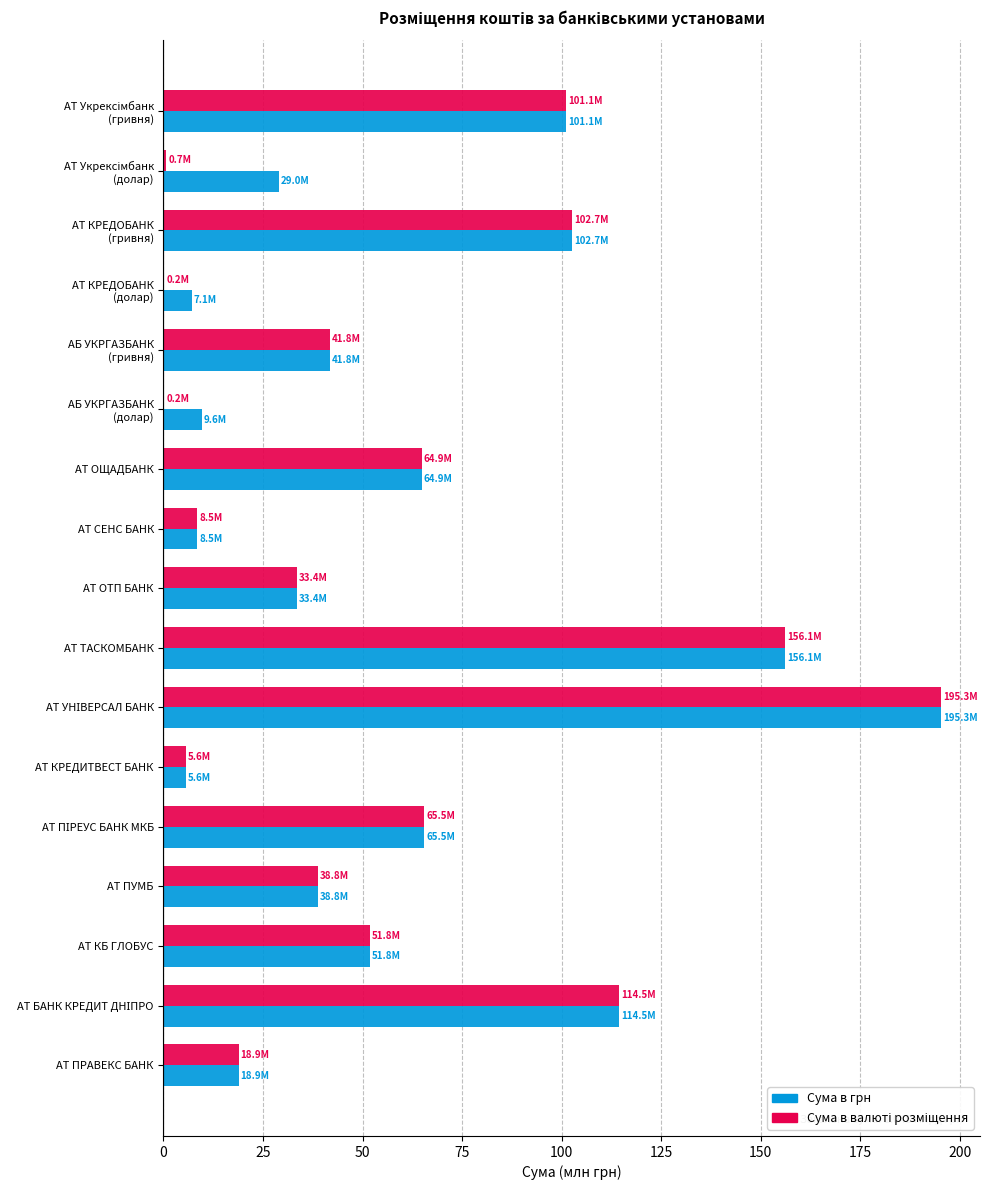

What is the total value across all series at АТ ТАСКОМБАНК?

312.2